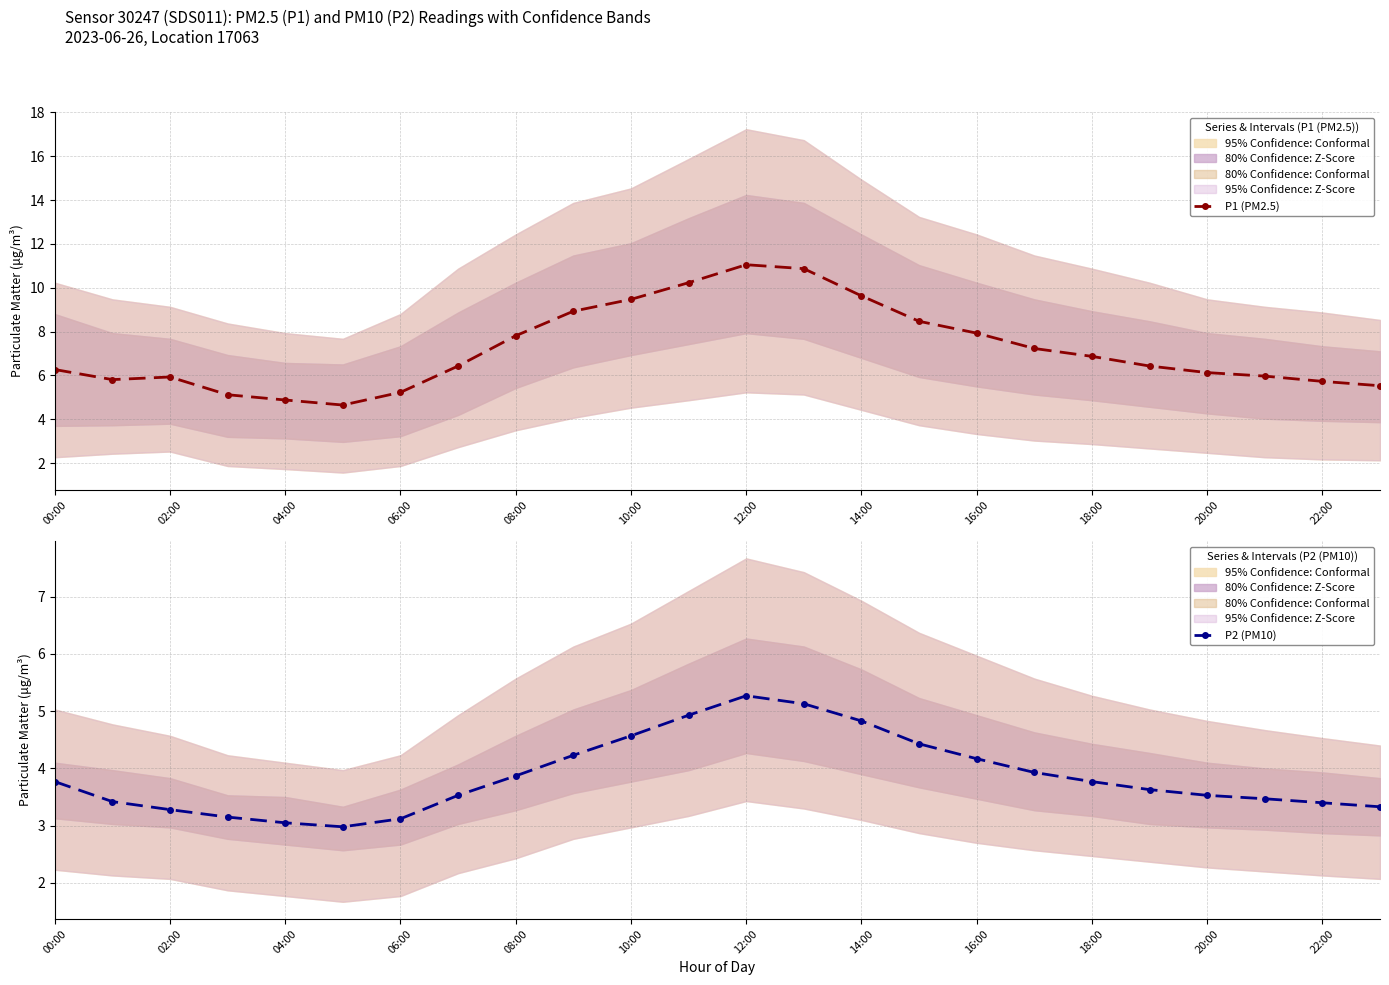

Is it true that P1 (PM2.5) equals 4.4 at 14:00?

False